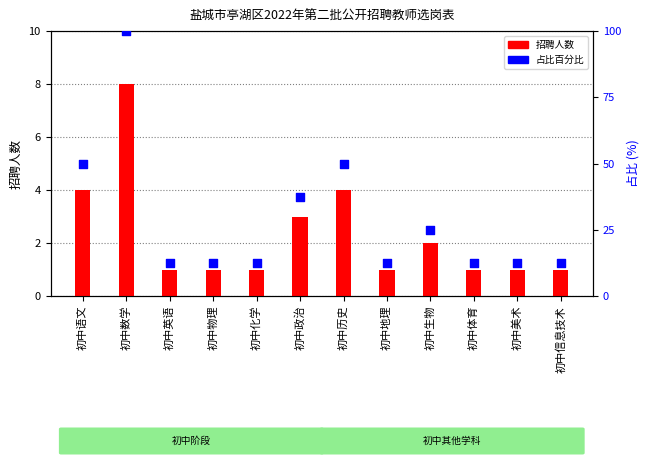

What is the total value across all series at 初中美术?

13.5